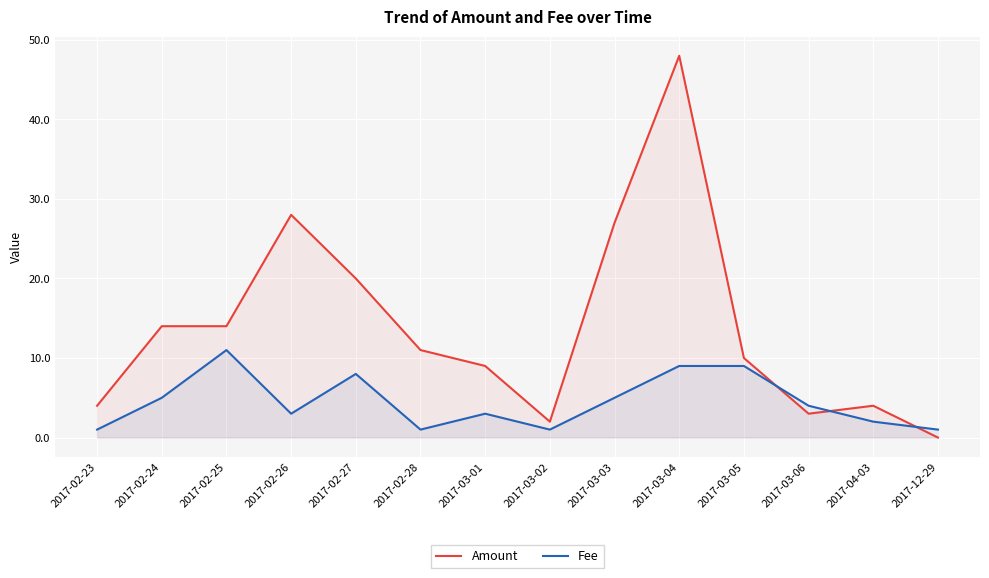

What value does the Amount series have at 2017-02-23?

4.0